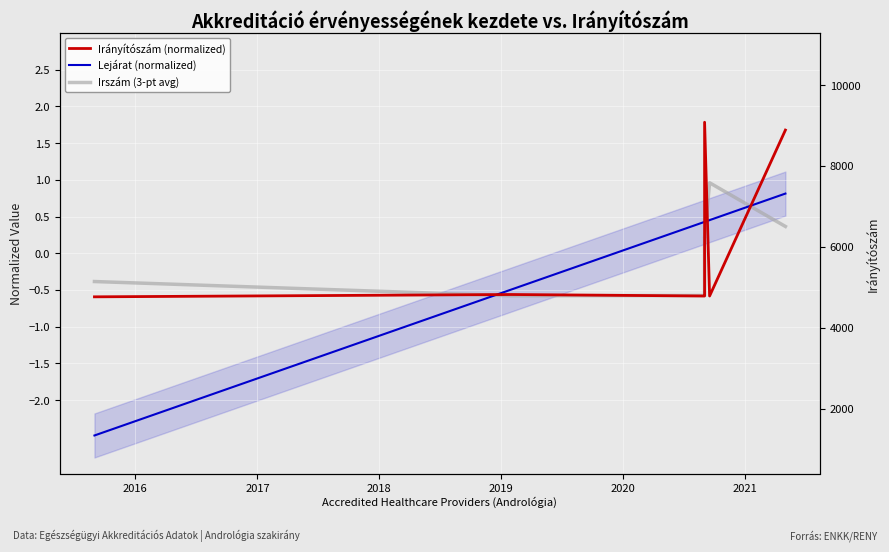

Rank the series at 2019 from highest to lowest value.

Lejárat (normalized), Irszám (3-pt avg), Irányítószám (normalized)